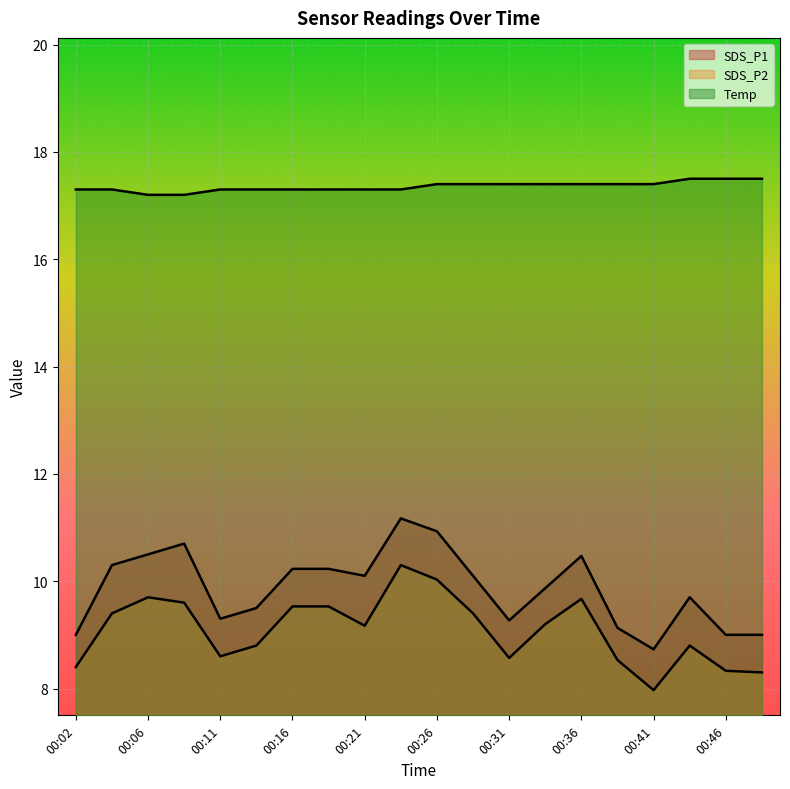

How many interior local peaks does the SDS_P2 series have?

4